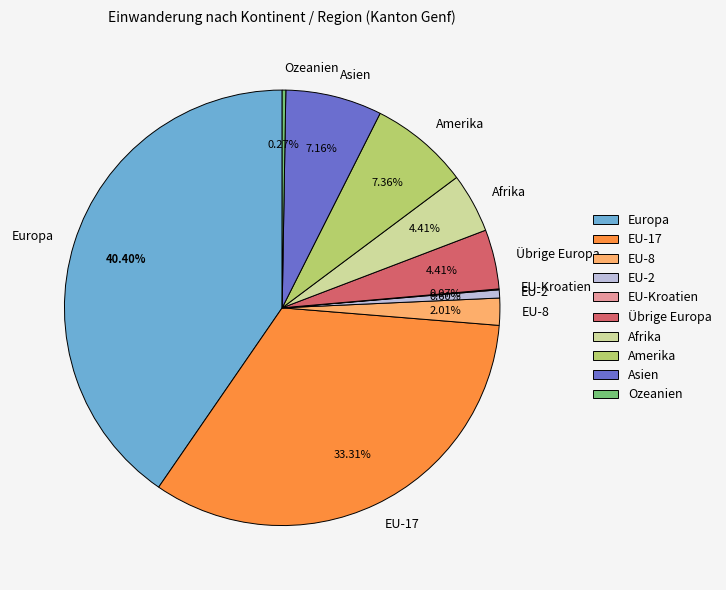

Approximately how many times larger is the value at EU-2 compared to Amerika?

0.1